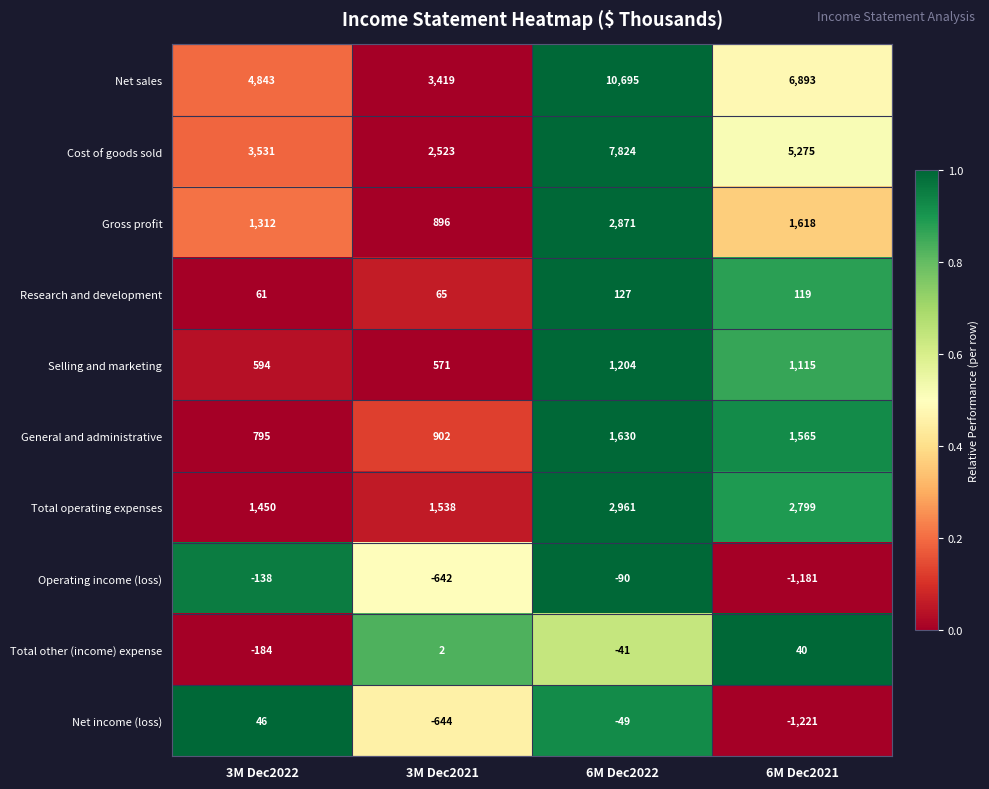

How many data points does each series have?

4